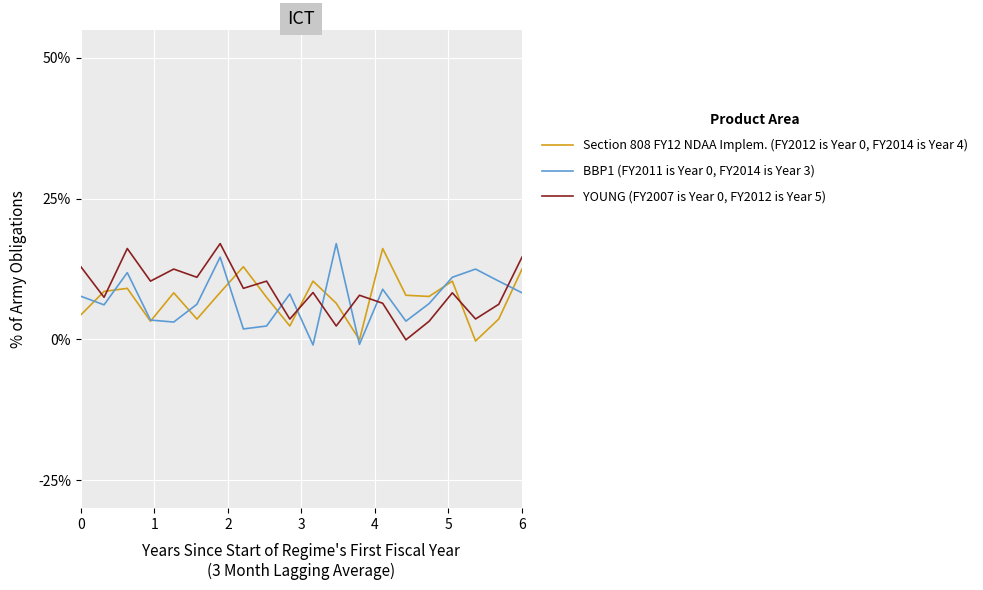

True or false: Section 808 FY12 NDAA Implem. (FY2012 is Year 0, FY2014 is Year 4) and BBP1 (FY2011 is Year 0, FY2014 is Year 3) intersect in this chart.

True